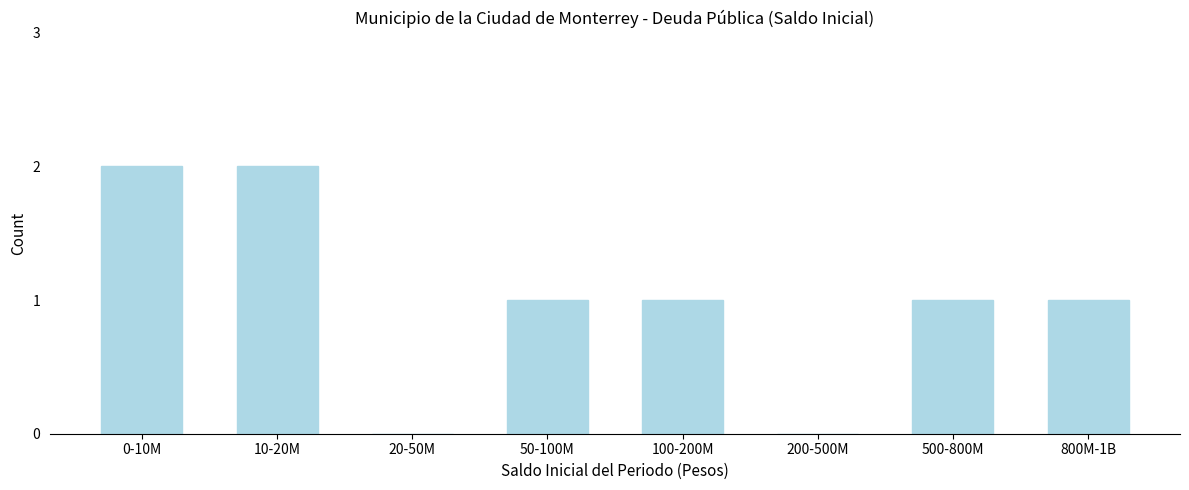

Reading left to right, list all the values displayed in this chart.

0-10M=2	10-20M=2	20-50M=0	50-100M=1	100-200M=1	200-500M=0	500-800M=1	800M-1B=1